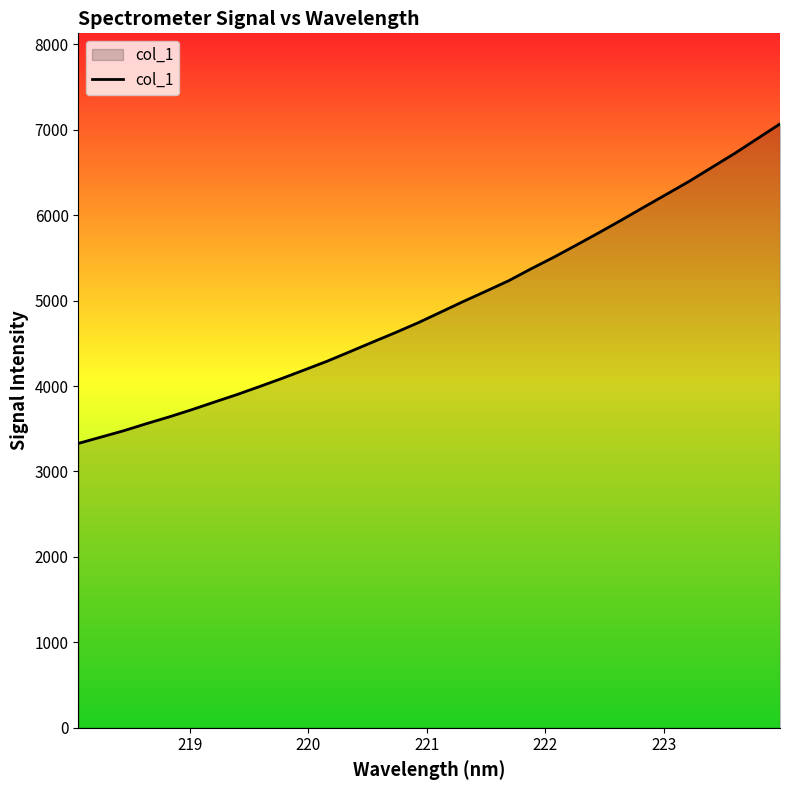

What is the minimum value shown in the chart?

3328.7